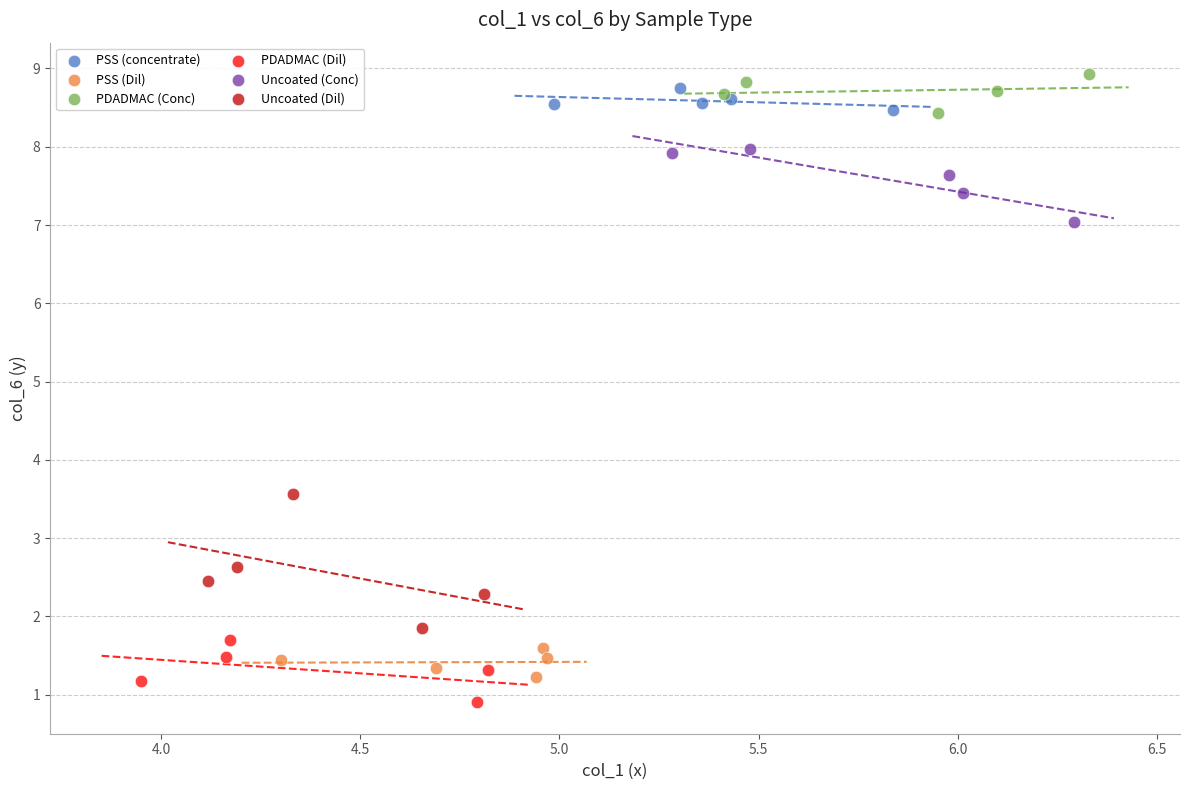

Which series has the widest spread of Y values?

Uncoated (Dil)